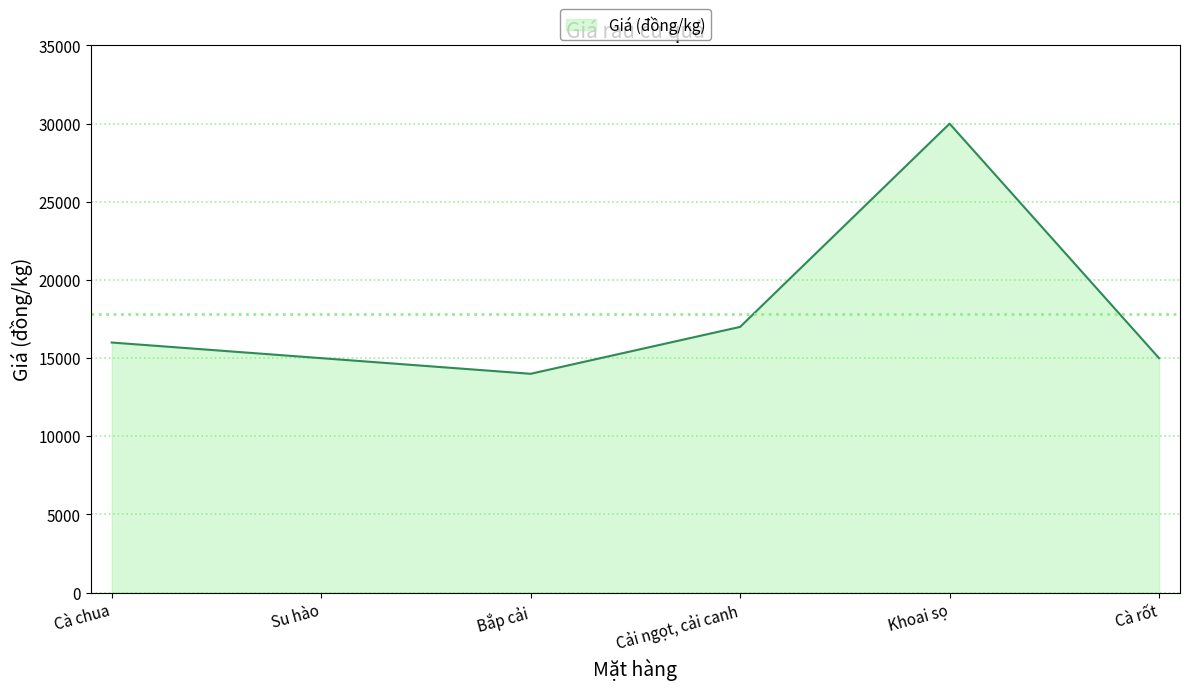

Approximately how many times larger is the value at Khoai sọ compared to Cải ngọt, cải canh?

1.8